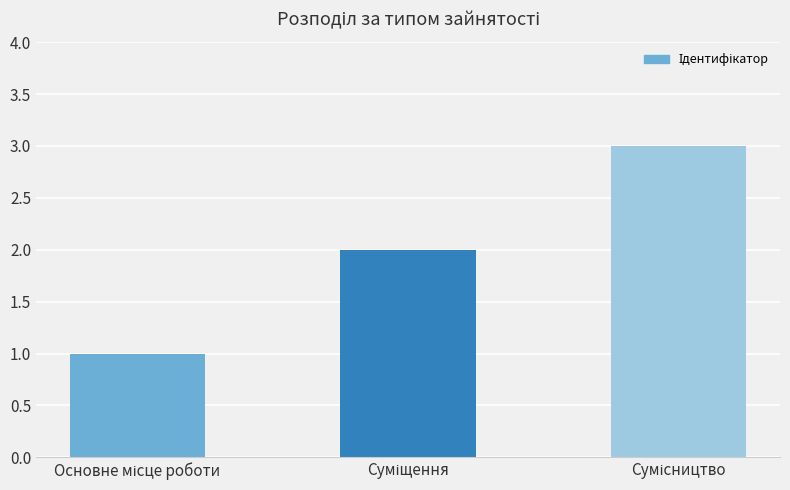

What is the maximum value shown in the chart?

3